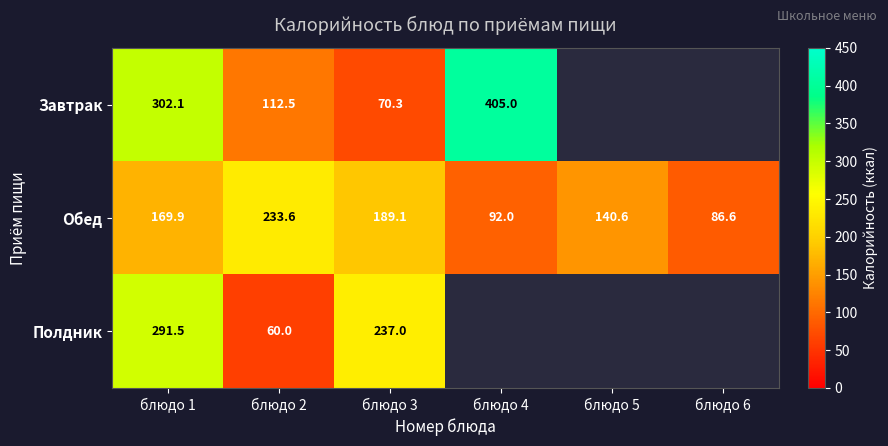

Is the value of Завтрак at блюдо 3 greater than the value of Обед at блюдо 5?

No